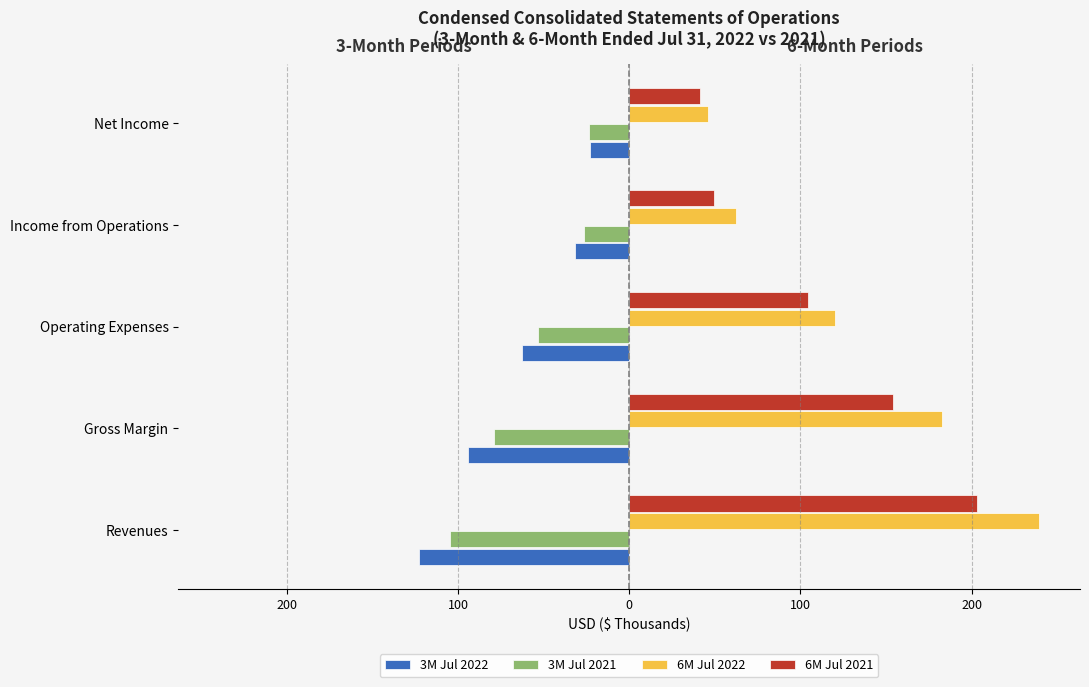

What are all the series names shown in the legend?

3M Jul 2022, 3M Jul 2021, 6M Jul 2022, 6M Jul 2021